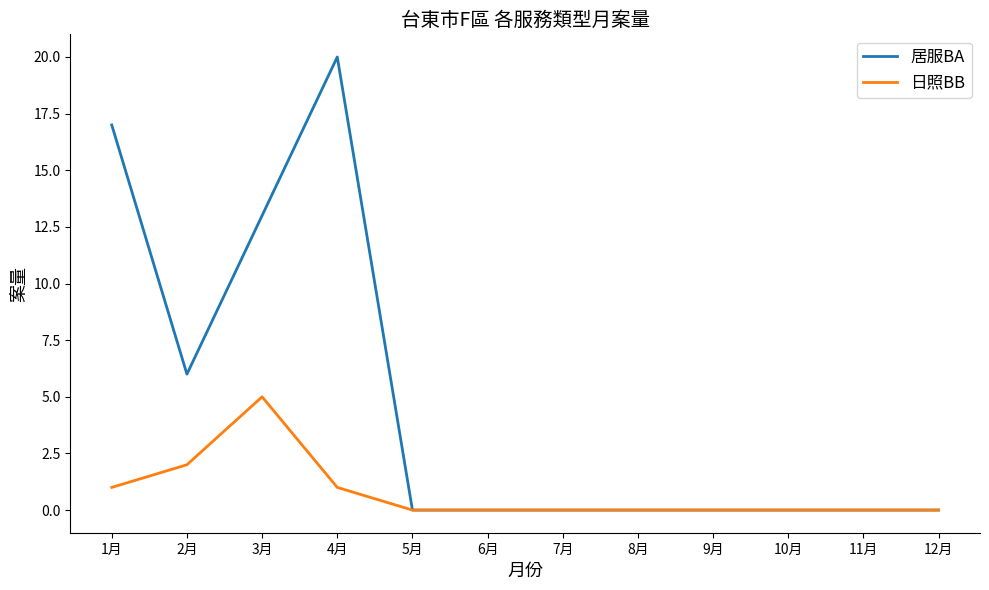

What position from the right is 4月?

9